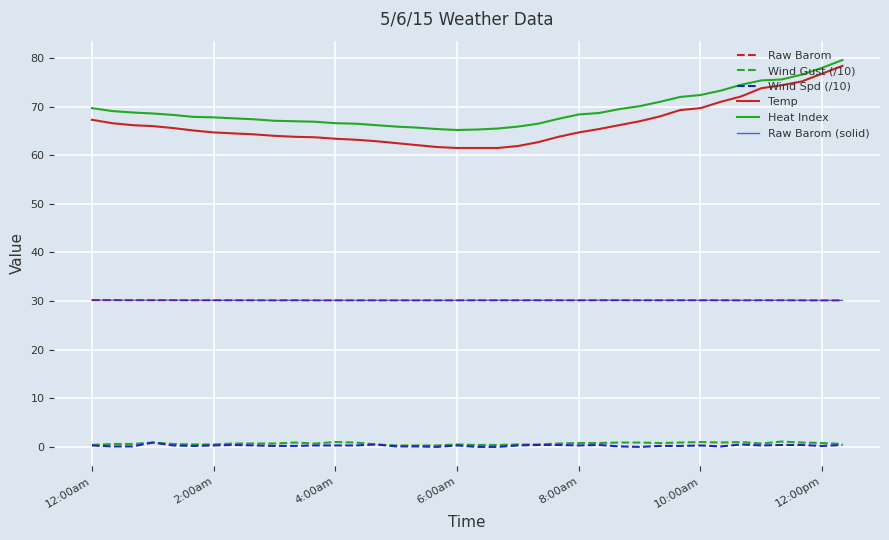

At how many categories does at least one series exceed 6?

38